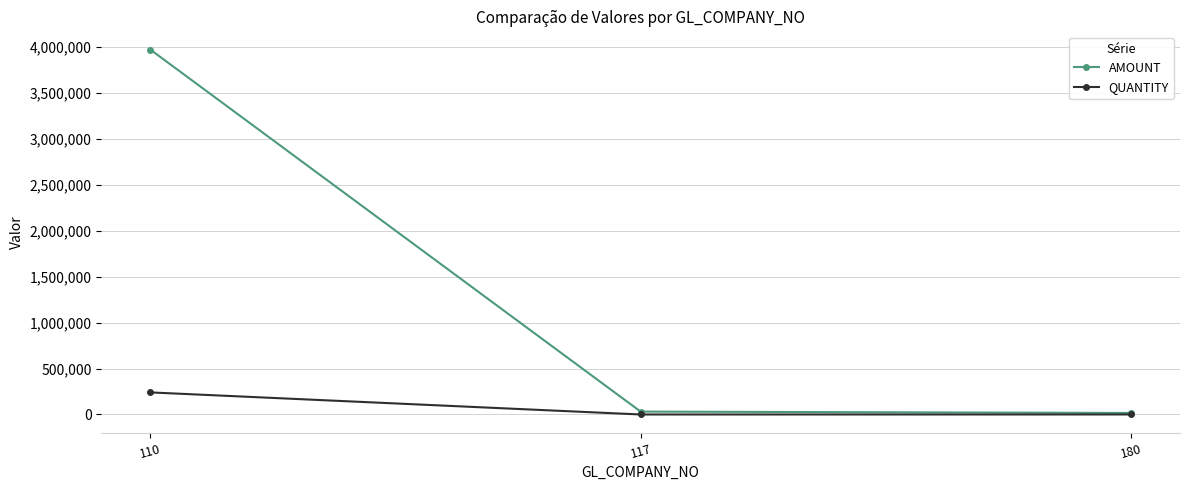

Rank the series by their average value, from highest to lowest.

AMOUNT, QUANTITY